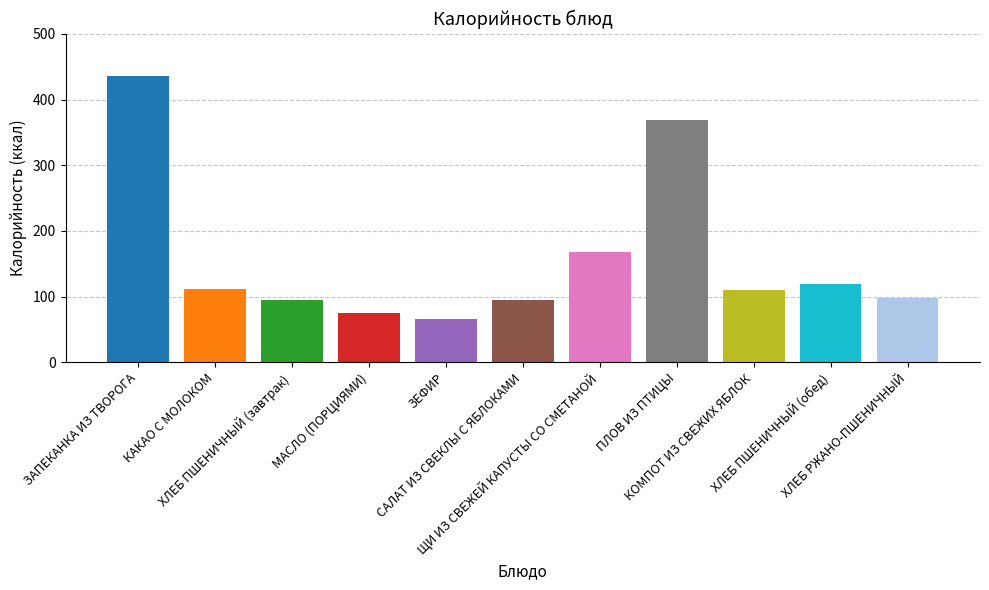

What is the label of the 7th bar from the left?

ЩИ ИЗ СВЕЖЕЙ КАПУСТЫ СО СМЕТАНОЙ